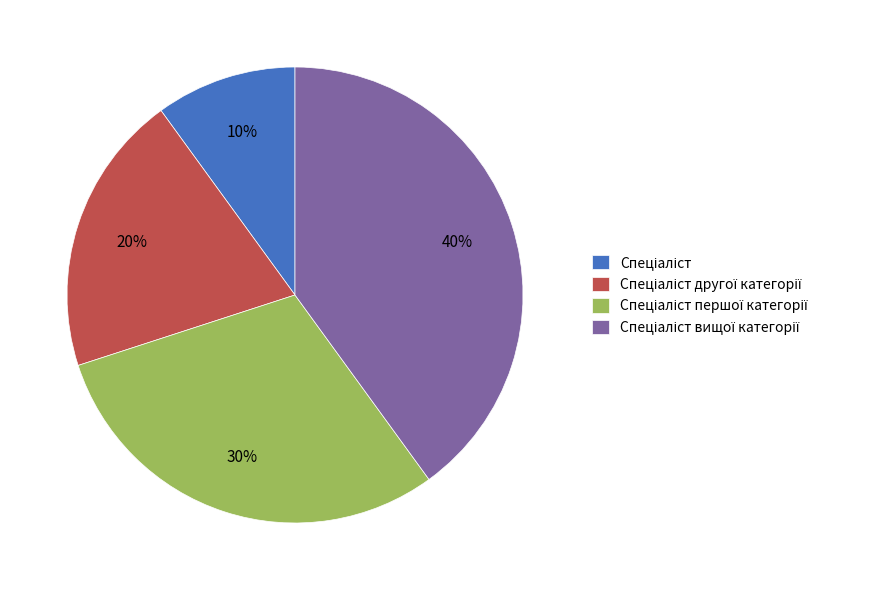

To the nearest percent, what is the average slice percentage?

25%